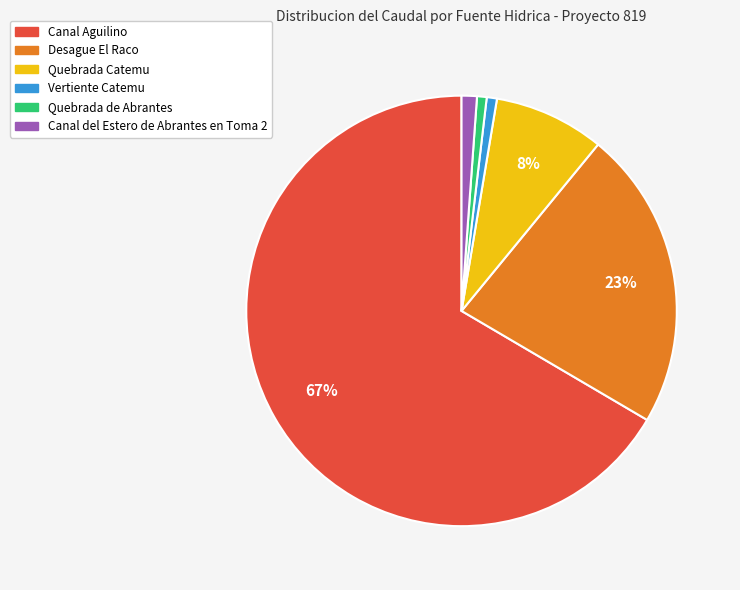

Is the sum of Desague El Raco and Quebrada de Abrantes greater than half?

No